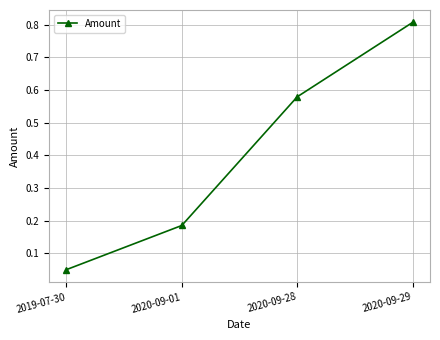

True or false: the data has more than 1 interior local peaks.

False